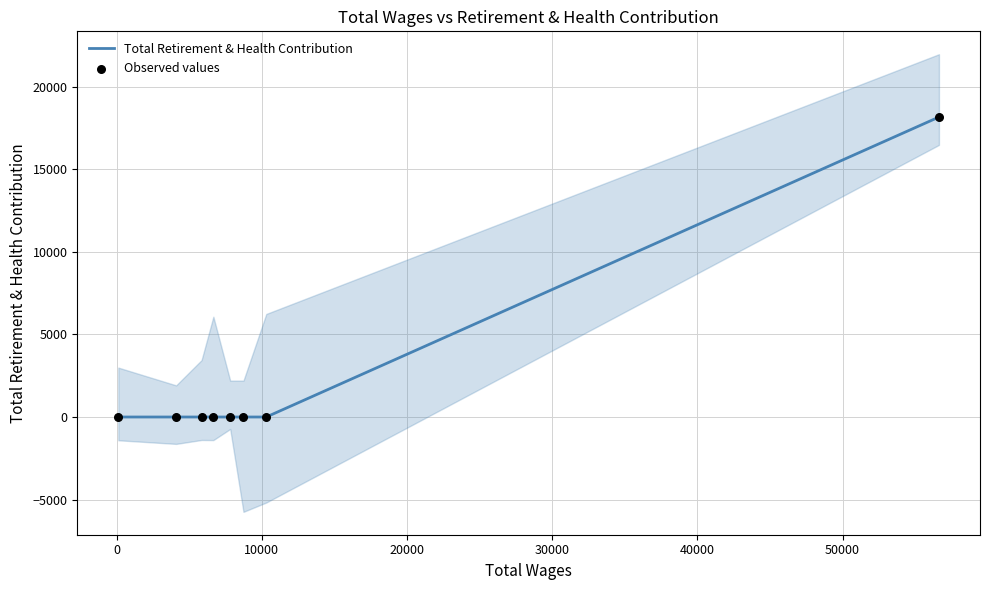

Which series contains the lowest Y value?

Total Retirement & Health Contribution